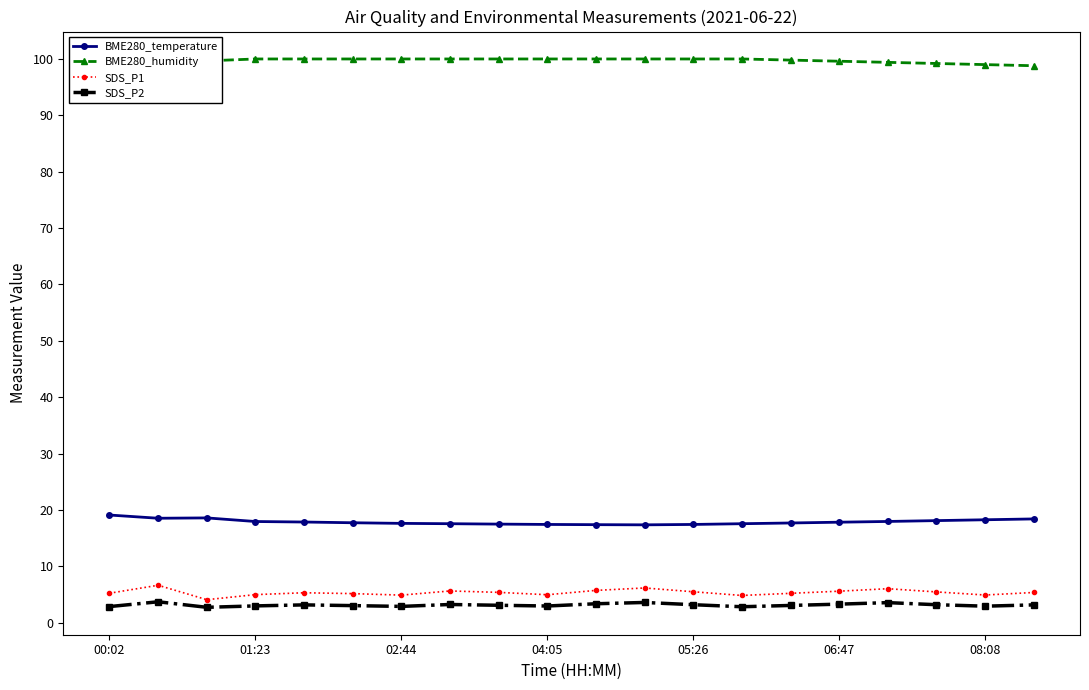

True or false: BME280_temperature and SDS_P1 intersect in this chart.

False